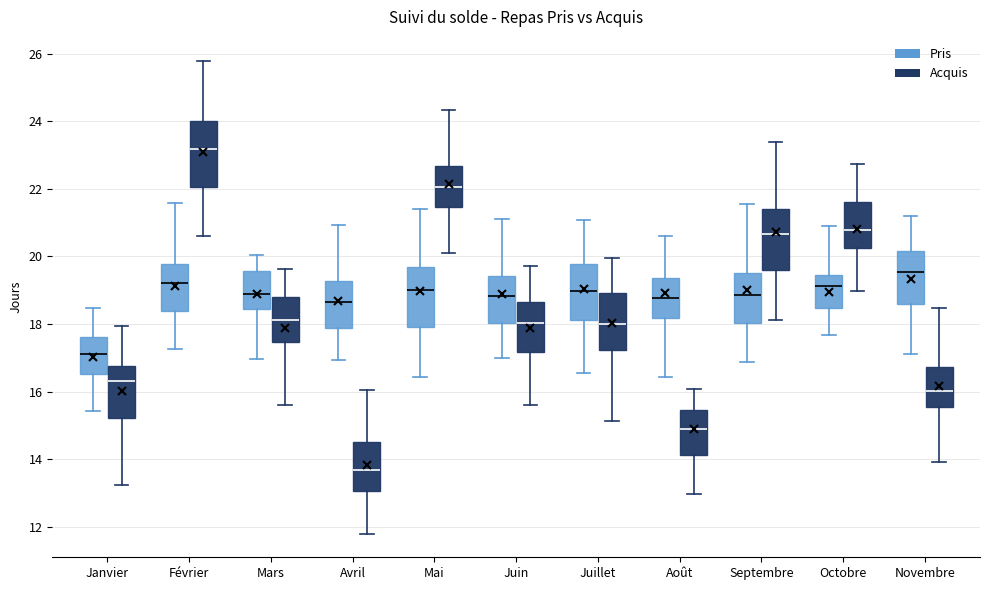

Which box's median line is the highest?

Février (Acquis)